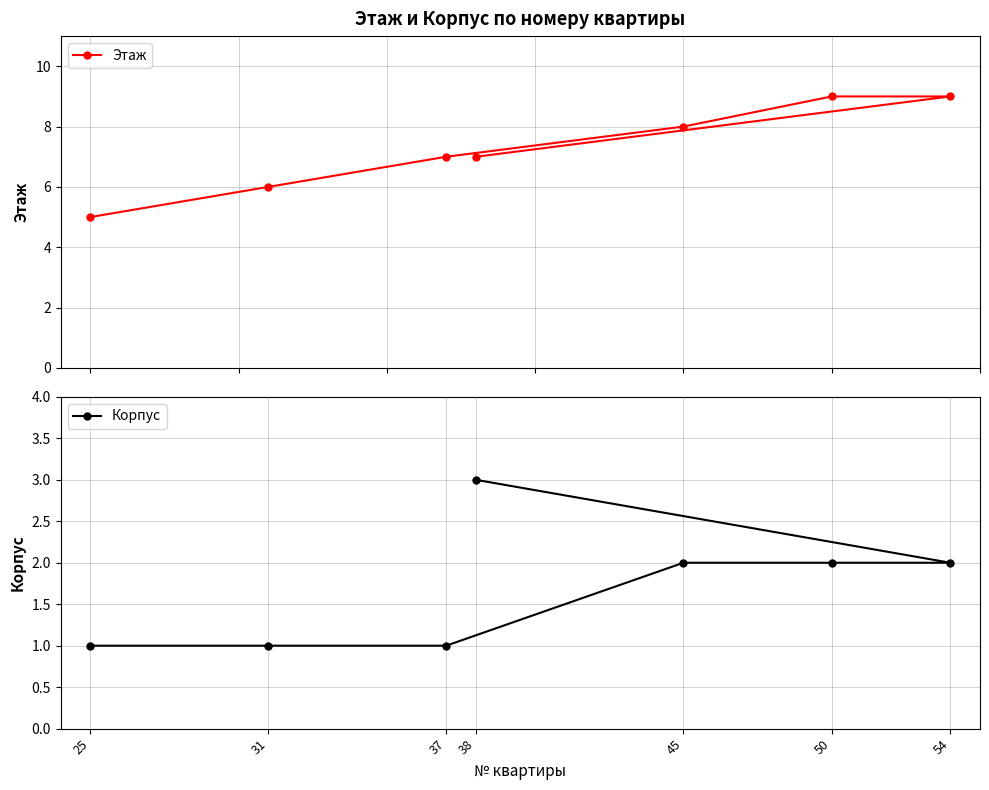

Which series changed the most between 31 and 54?

Этаж